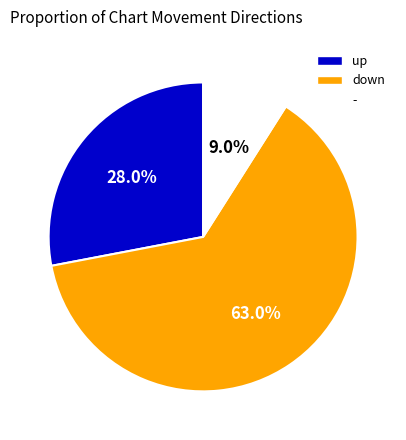

Which slice is the smallest?

-